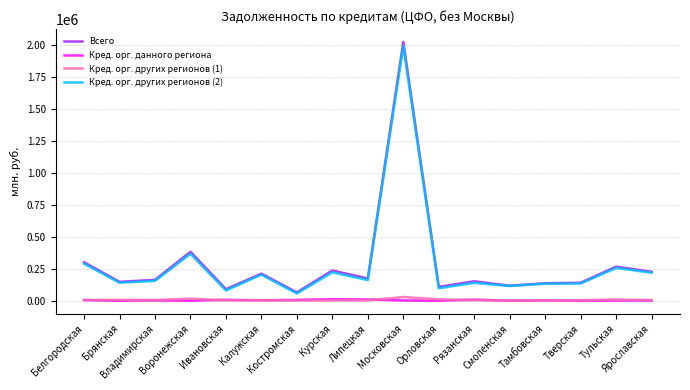

How many lines are shown in the chart?

4